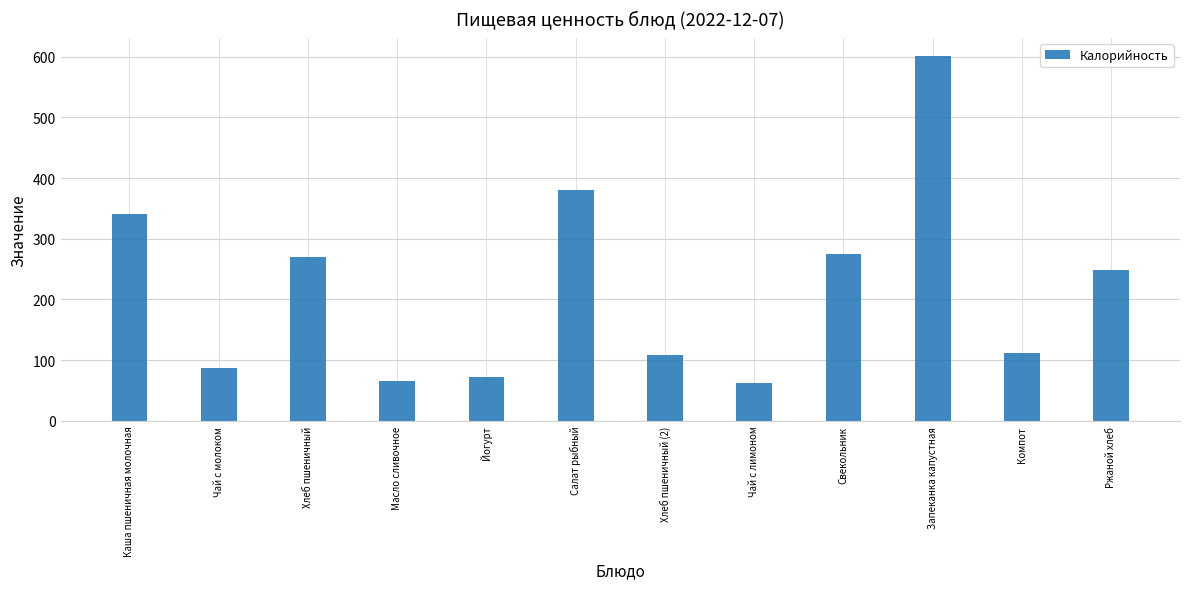

What is the change in value from Каша пшеничная молочная to Хлеб пшеничный (2)?

-232.7